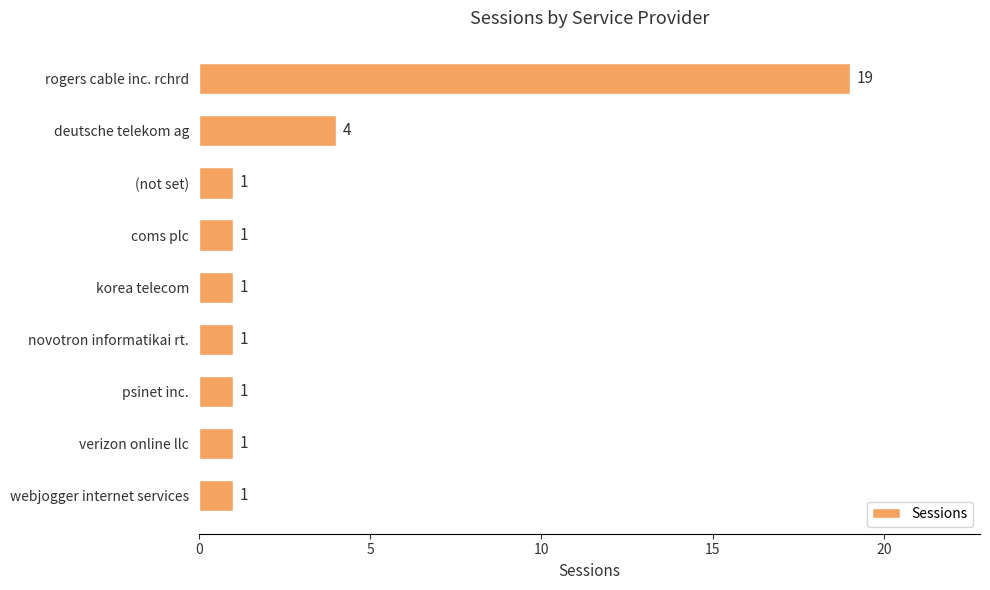

What is the change in value from deutsche telekom ag to verizon online llc?

-3